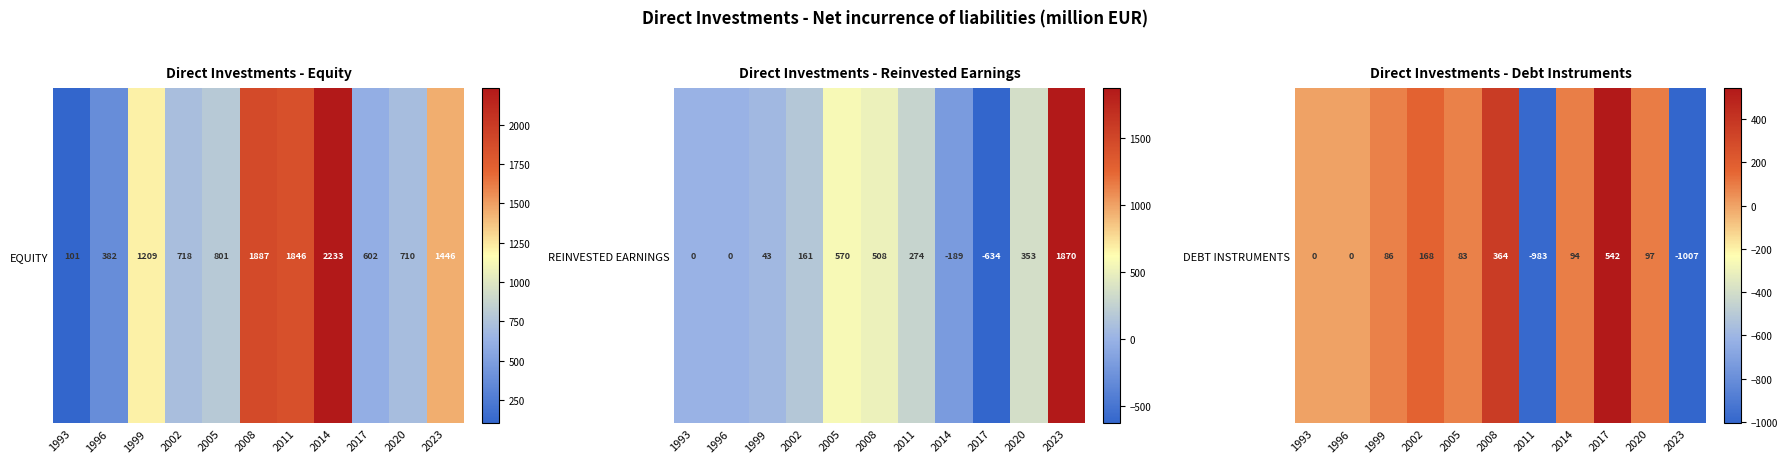

What is the sum of all values?

-556.3